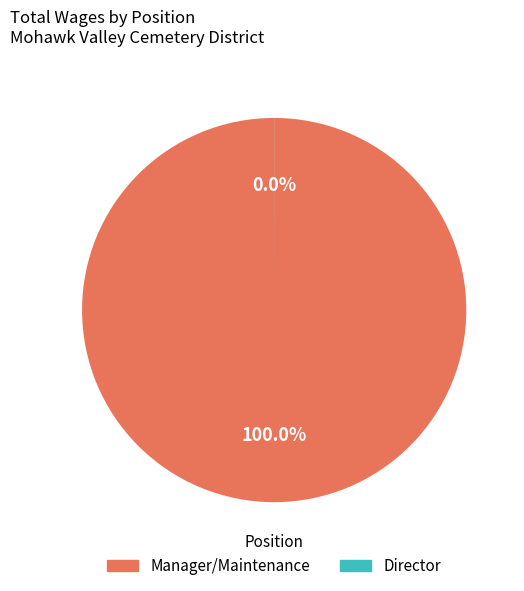

To the nearest percent, what is the combined percentage of Director and Manager/Maintenance?

100%